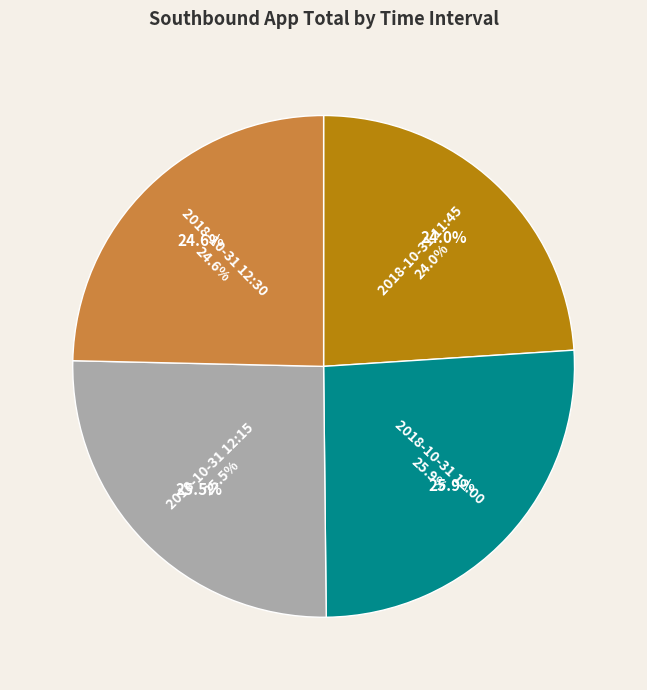

True or false: 2018-10-31 12:15 accounts for 26% of the total.

True